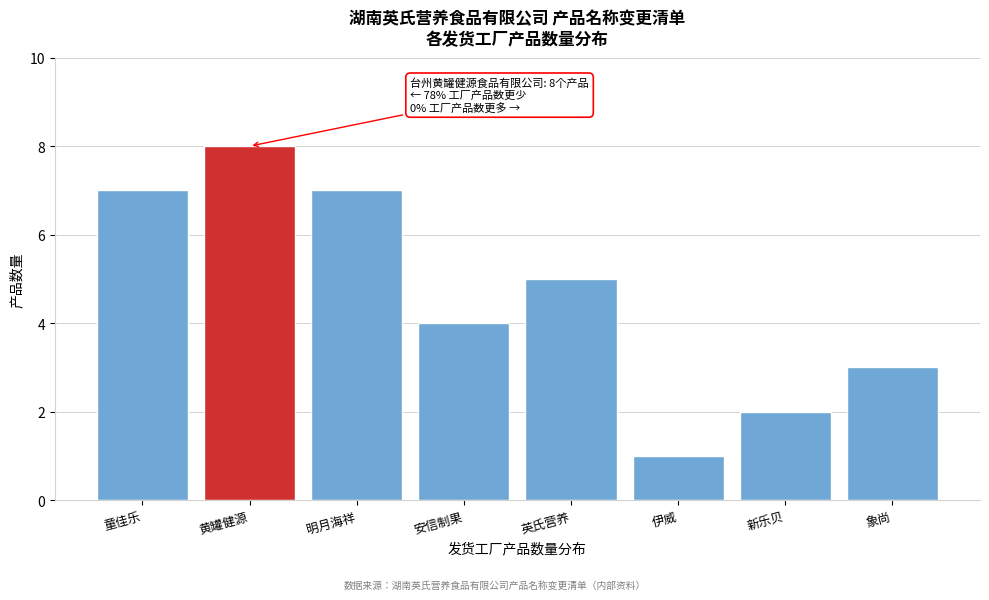

Reading left to right, what are all the values shown in this chart?

7	8	7	4	5	1	2	3